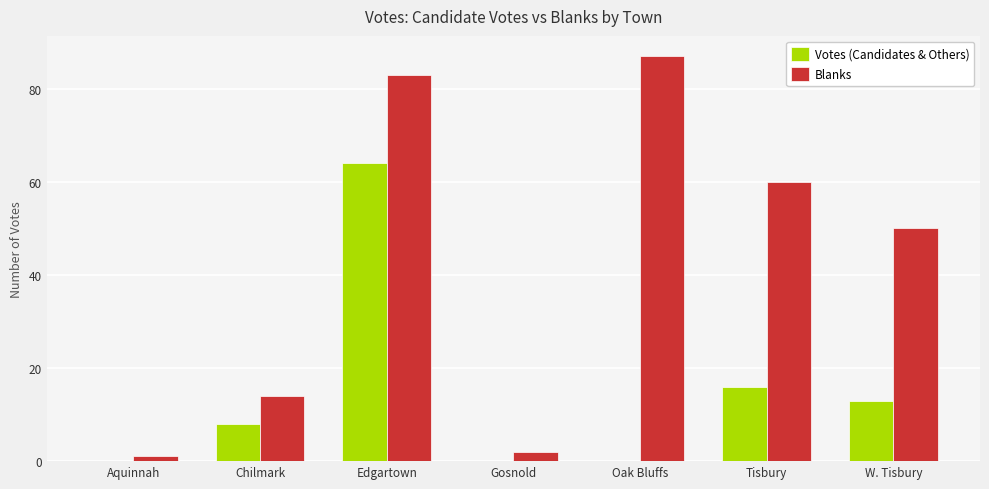

Reading right to left, what are all the values shown in this chart?

Votes (Candidates & Others): 13	16	0	0	64	8	0
Blanks: 50	60	87	2	83	14	1